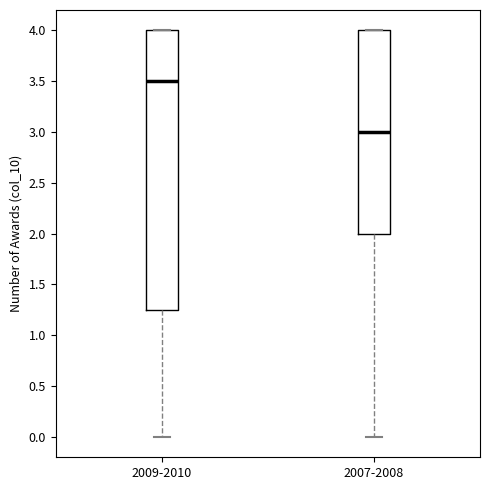

Comparing the boxes themselves (not the whiskers), which one is the tallest?

2009-2010